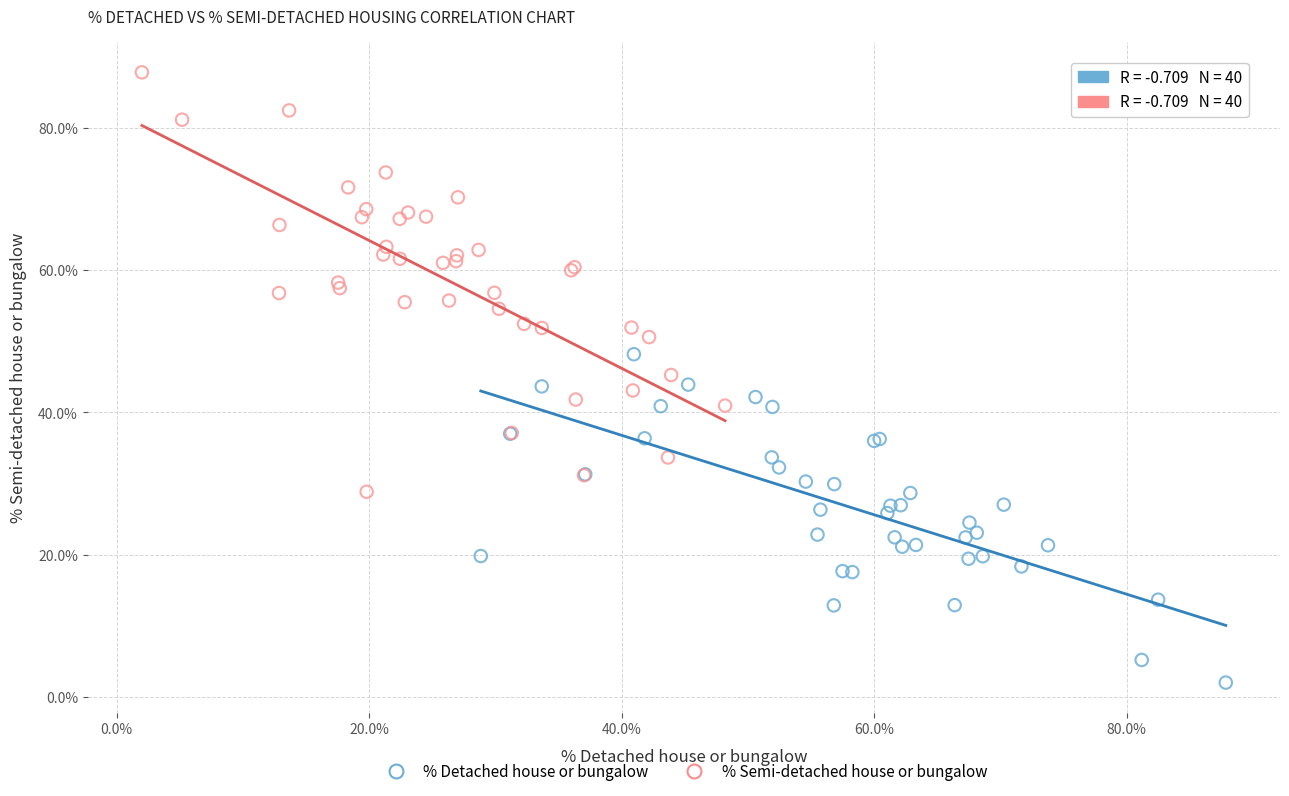

Which series has the largest Y range (max minus min)?

% Semi-detached house or bungalow